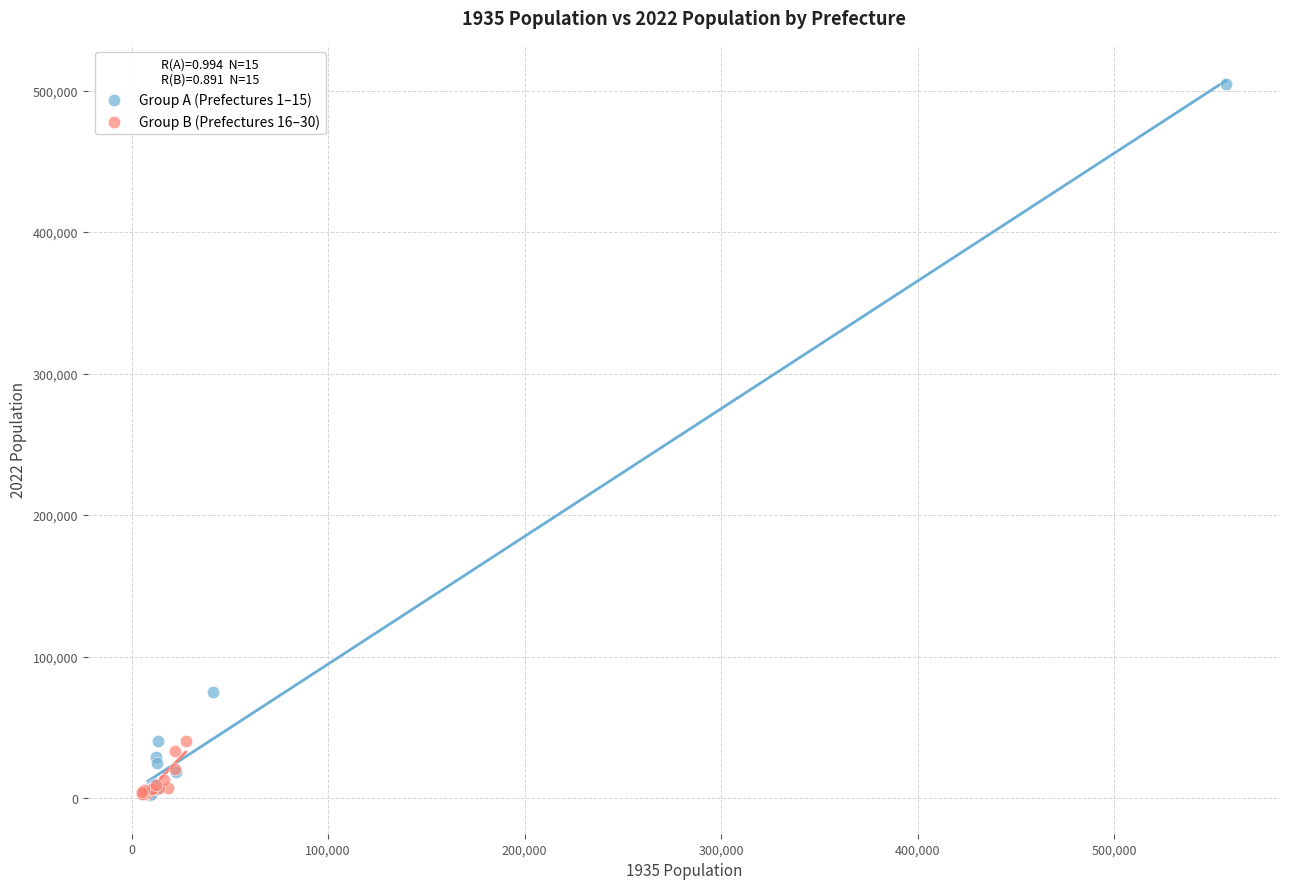

Which series reaches the maximum Y coordinate?

Group A (Prefectures 1–15)